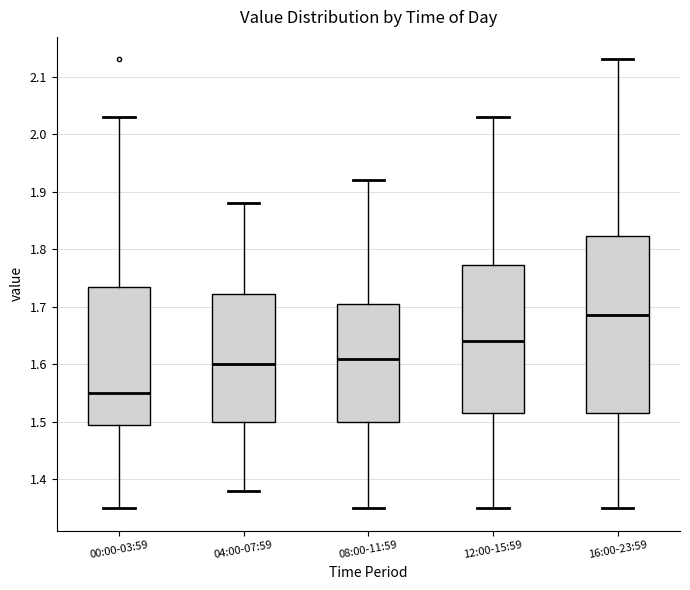

Reading left to right, transcribe this box plot: for each box, give where its median line is, the range the box spans, and where its two whiskers end, as read against the y-axis. The values are not printed on the chart, so give them approximately, as read against the axis.

00:00-03:59: median 1.55, box 1.50 to 1.74, whiskers 1.35 to 2.03
04:00-07:59: median 1.60, box 1.50 to 1.72, whiskers 1.38 to 1.88
08:00-11:59: median 1.61, box 1.50 to 1.71, whiskers 1.35 to 1.92
12:00-15:59: median 1.64, box 1.52 to 1.77, whiskers 1.35 to 2.03
16:00-23:59: median 1.69, box 1.52 to 1.82, whiskers 1.35 to 2.13